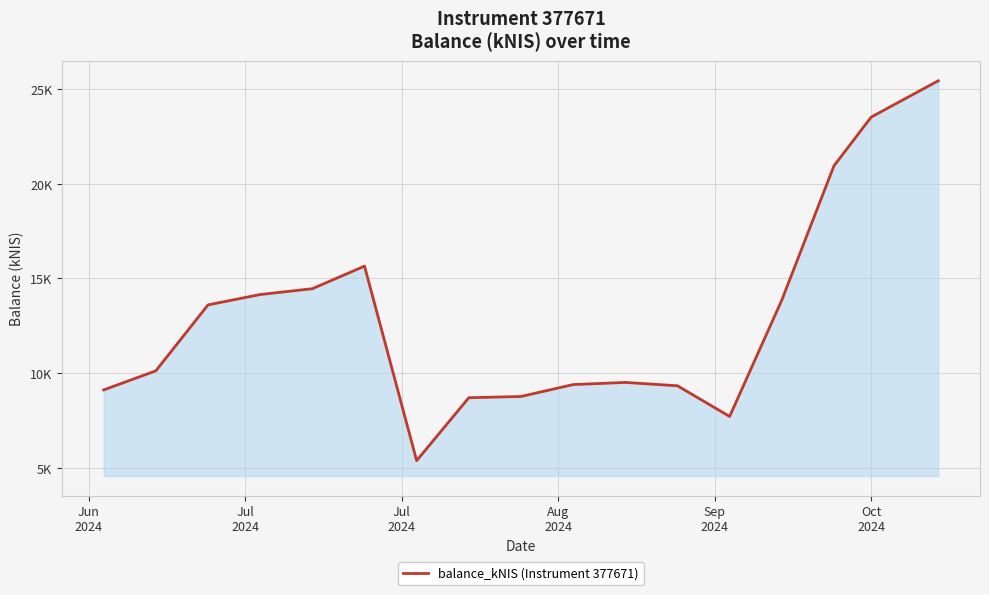

Count the number of values greater than 10117.

9